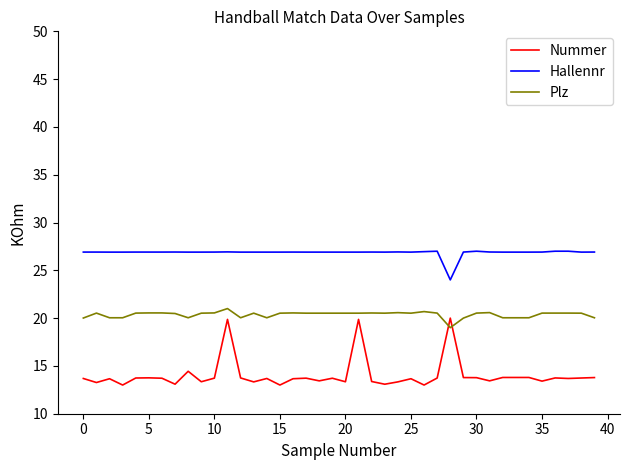

Rank the series by their maximum value, from lowest to highest.

Nummer, Plz, Hallennr